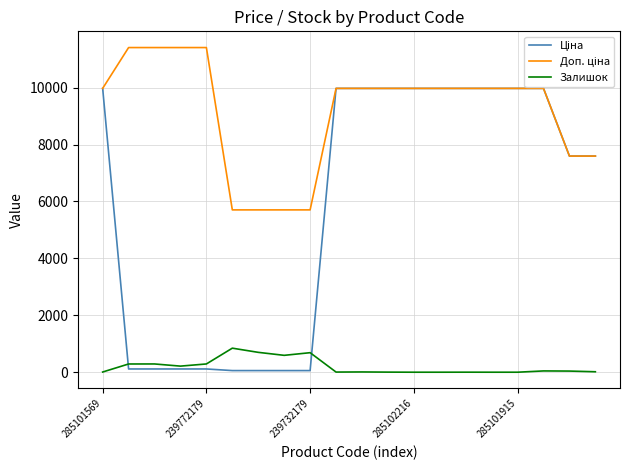

Does the chart display data point markers on the line(s)?

No